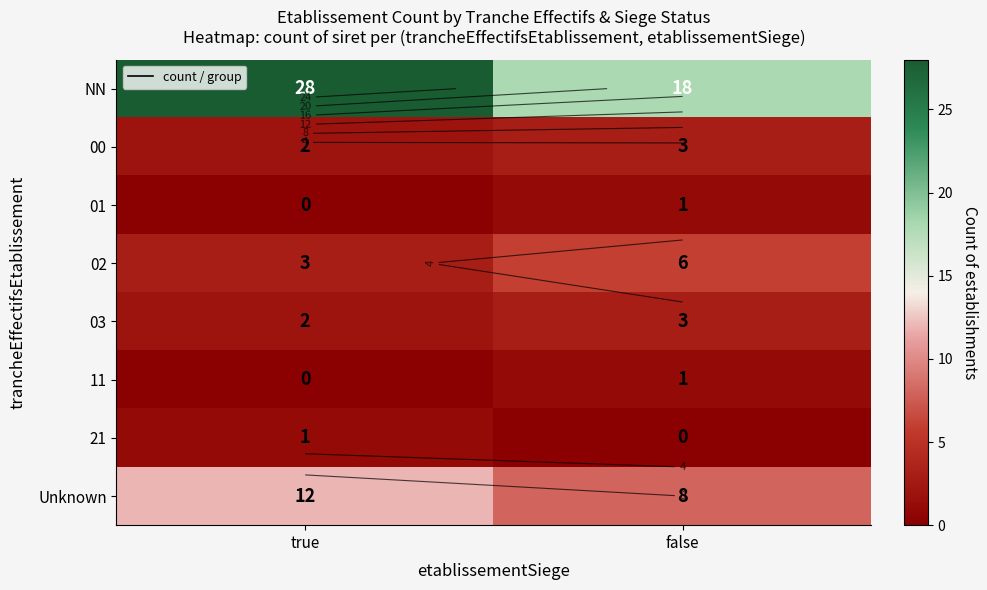

Where is Unknown nearest to the value 10?

true